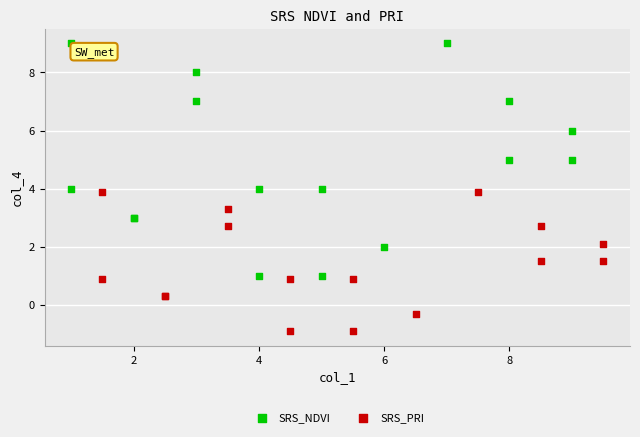

Which series reaches the minimum Y coordinate?

SRS_PRI